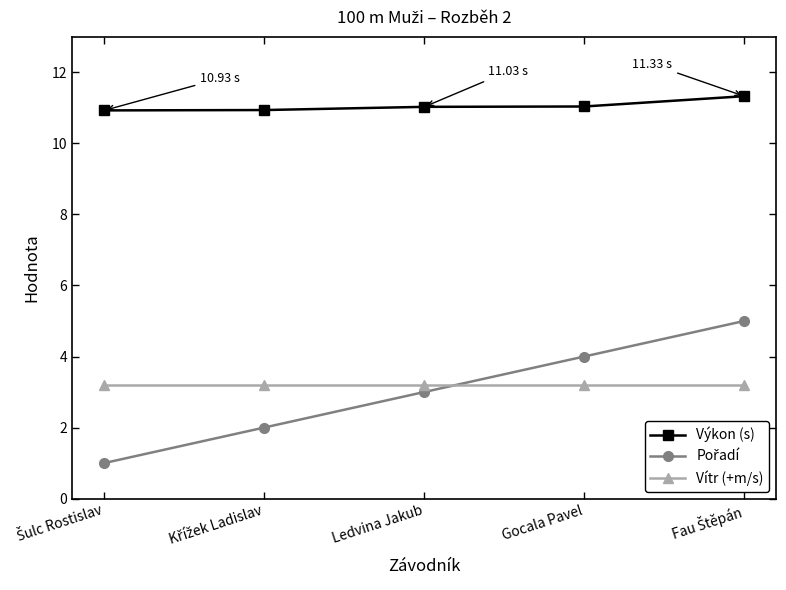

What is the difference between the maximum and second lowest values in the Výkon (s) series?

0.4